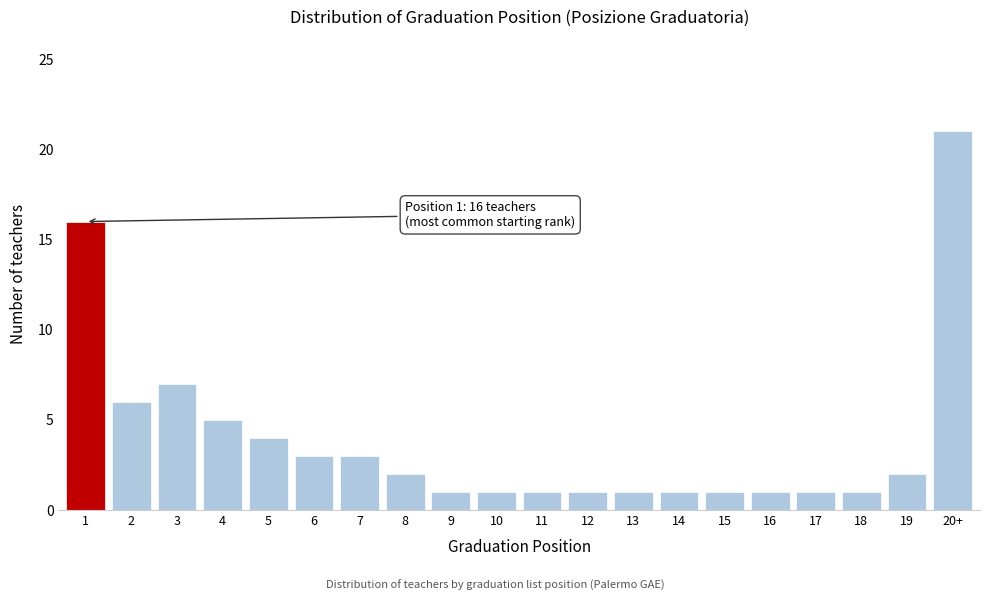

Reading left to right, what are all the values shown in this chart?

16	6	7	5	4	3	3	2	1	1	1	1	1	1	1	1	1	1	2	21